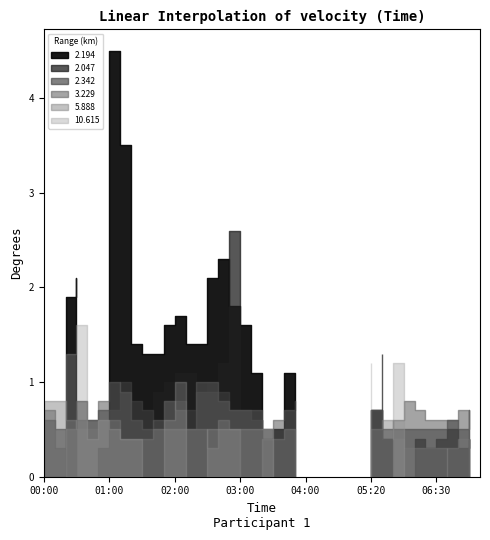

Rank the series at 04:00 from lowest to highest value.

2.194, 2.047, 2.342, 3.229, 5.888, 10.615